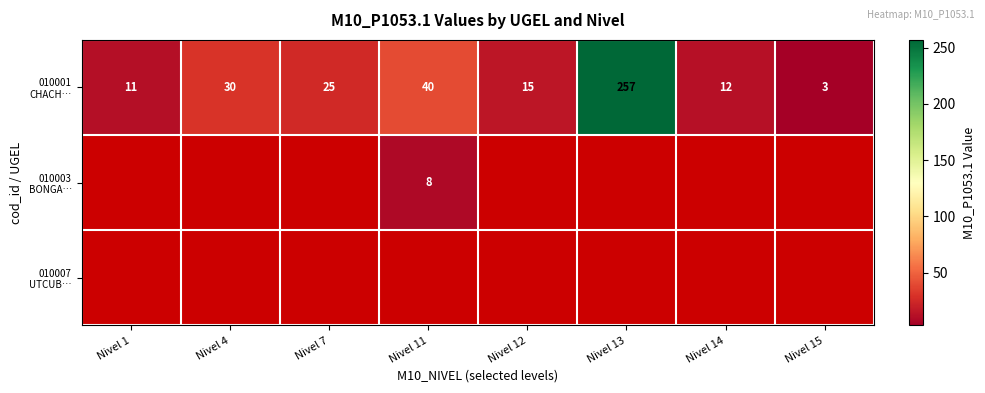

Is the value of 010007 UTCUB… at Nivel 15 greater than the value of 010001 CHACH… at Nivel 1?

No